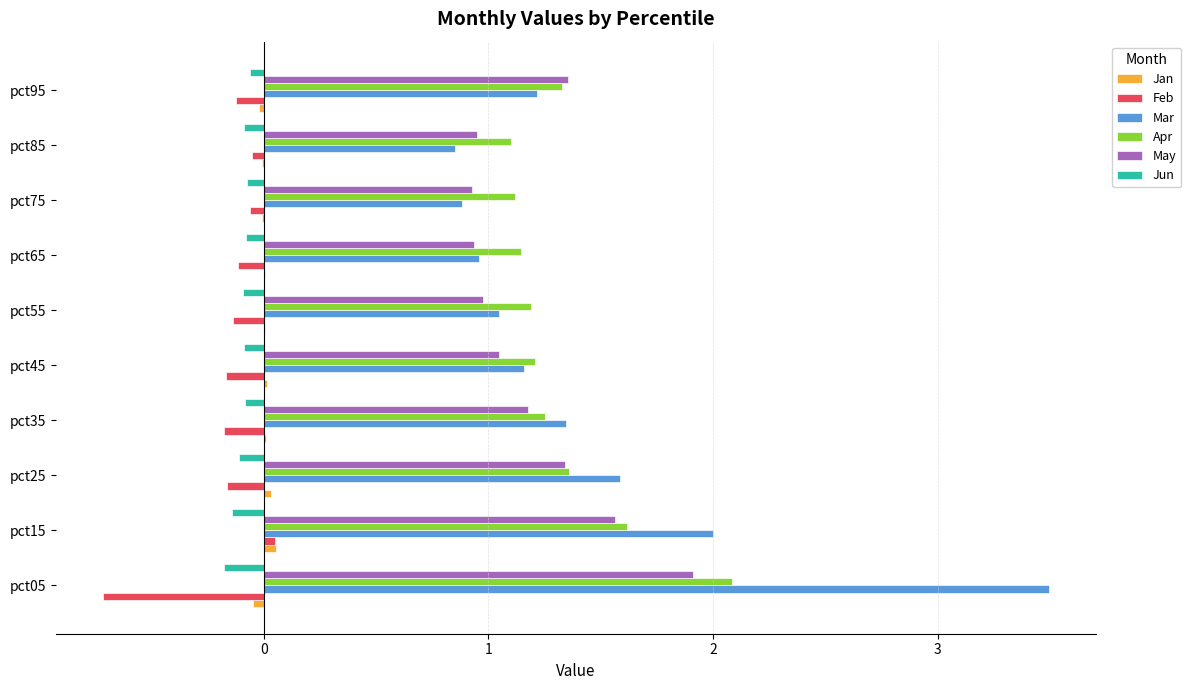

Is it true that Jun equals -0.1 at pct75?

True